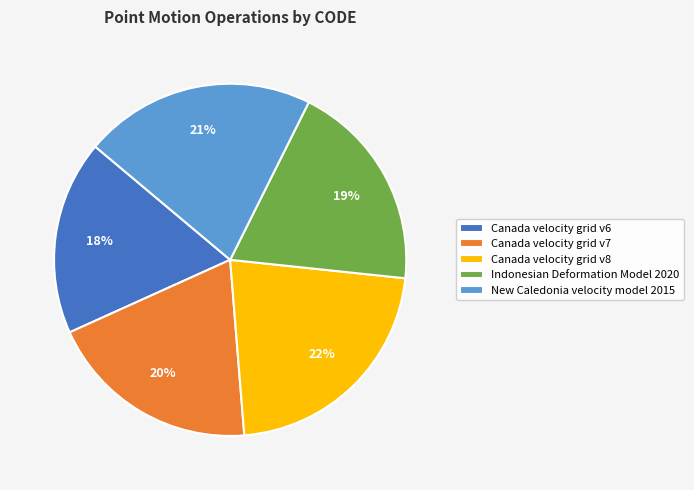

Does Canada velocity grid v6 account for over 50% of the chart?

No